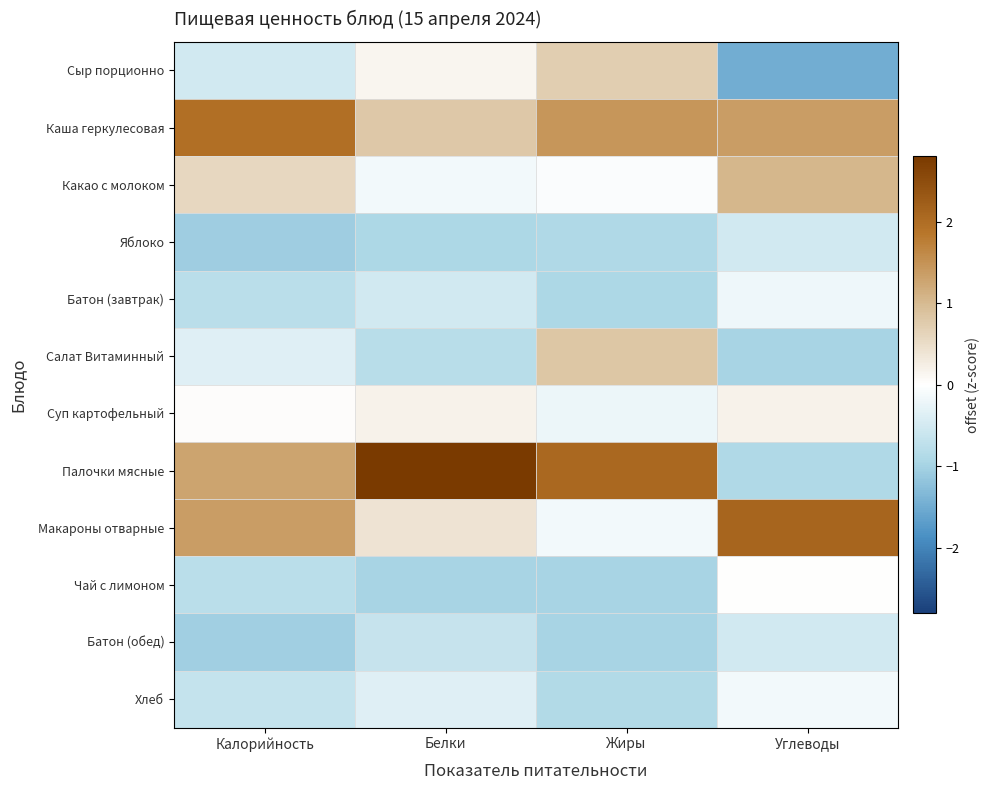

Reading left to right, transcribe all the data shown in this chart.

Сыр порционно: Калорийность=-0.5	Белки=0.1	Жиры=0.7	Углеводы=-1.5
Каша геркулесовая: Калорийность=2.0	Белки=0.8	Жиры=1.5	Углеводы=1.4
Какао с молоком: Калорийность=0.6	Белки=-0.1	Жиры=-0.1	Углеводы=1.0
Яблоко: Калорийность=-1.1	Белки=-0.9	Жиры=-0.9	Углеводы=-0.5
Батон (завтрак): Калорийность=-0.8	Белки=-0.5	Жиры=-0.9	Углеводы=-0.2
Салат Витаминный: Калорийность=-0.4	Белки=-0.8	Жиры=0.8	Углеводы=-1.0
Суп картофельный: Калорийность=0.0	Белки=0.2	Жиры=-0.2	Углеводы=0.2
Палочки мясные: Калорийность=1.3	Белки=2.8	Жиры=2.1	Углеводы=-0.9
Макароны отварные: Калорийность=1.4	Белки=0.4	Жиры=-0.1	Углеводы=2.1
Чай с лимоном: Калорийность=-0.8	Белки=-1.0	Жиры=-1.0	Углеводы=0.0
Батон (обед): Калорийность=-1.0	Белки=-0.6	Жиры=-1.0	Углеводы=-0.5
Хлеб: Калорийность=-0.7	Белки=-0.4	Жиры=-0.9	Углеводы=-0.1